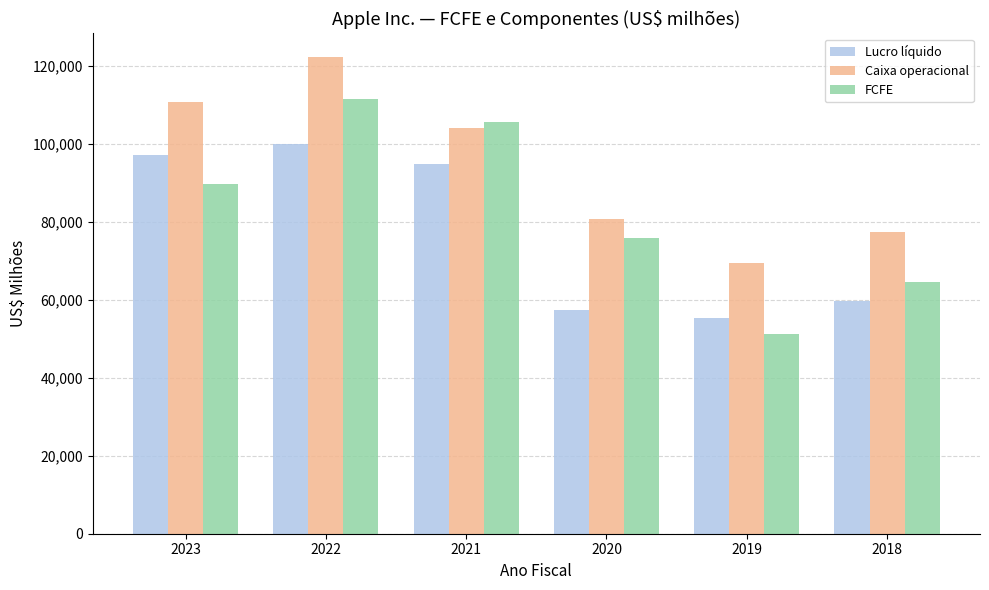

Is the value of Lucro líquido at 2019 greater than the value of FCFE at 2022?

No